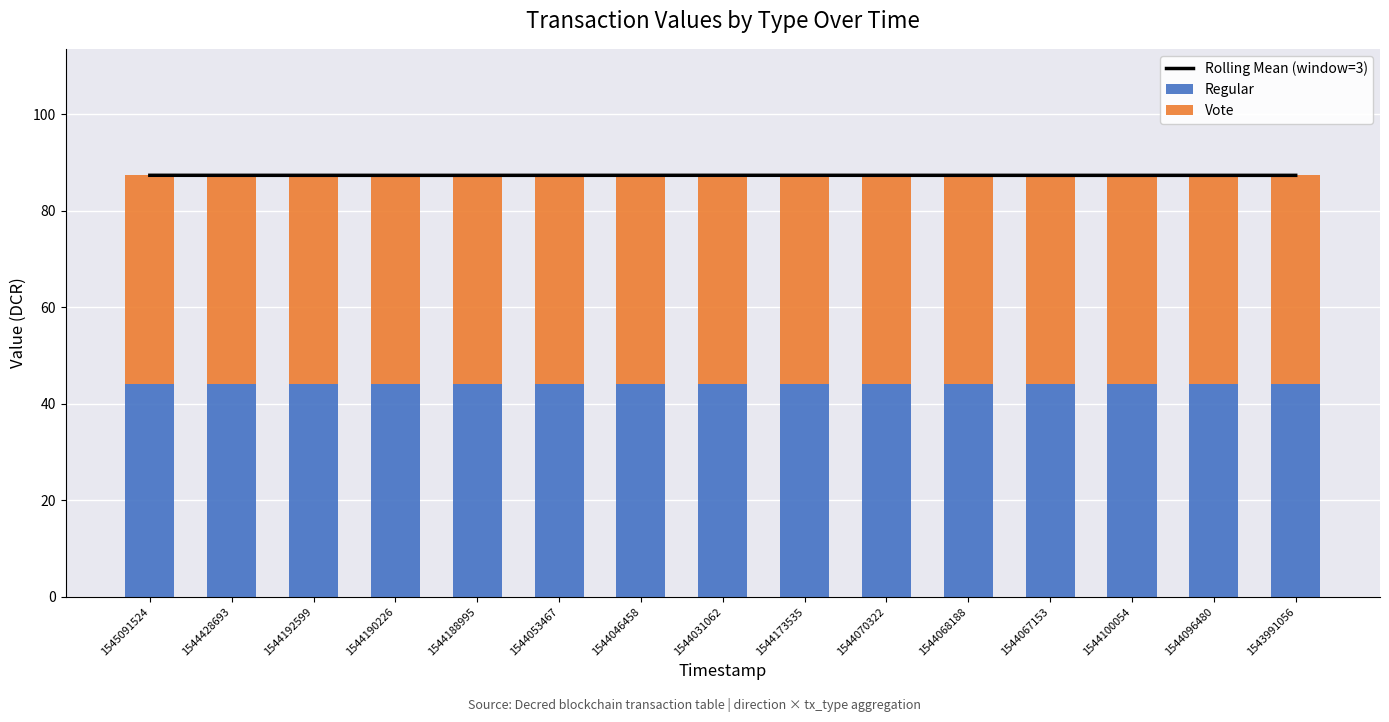

Are the bars horizontal?

No